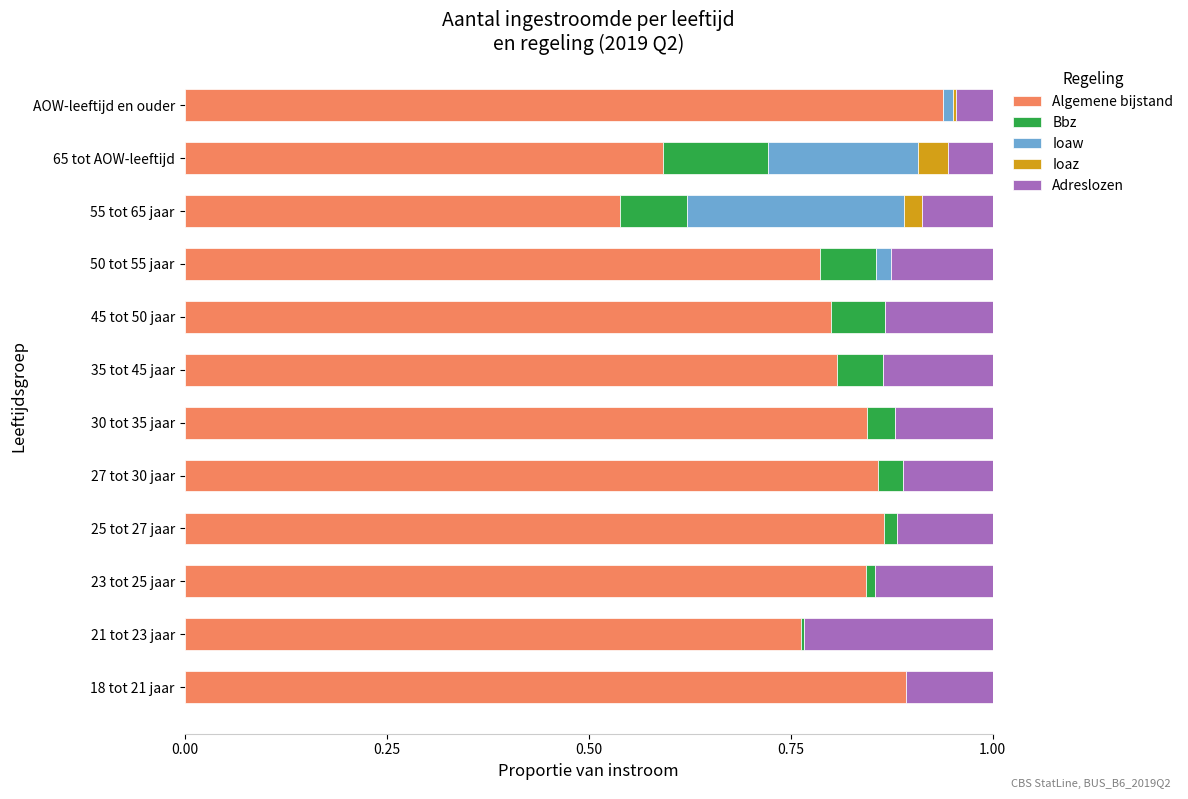

Is it true that Algemene bijstand equals 0.6 at 18 tot 21 jaar?

False